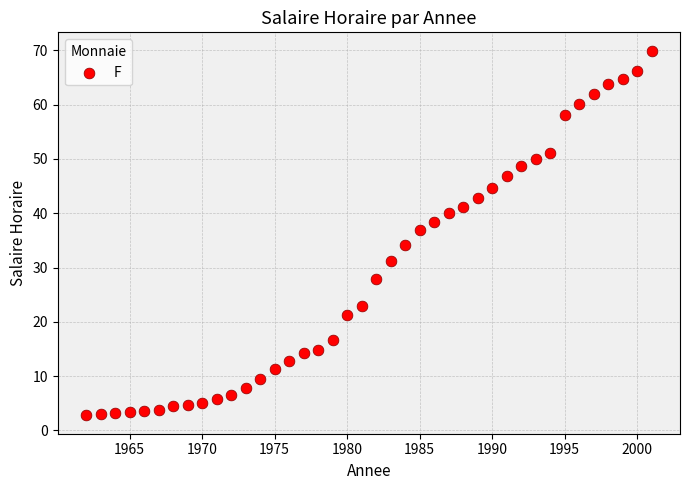

What Y value in the scatter plot is closest to 36?

36.9